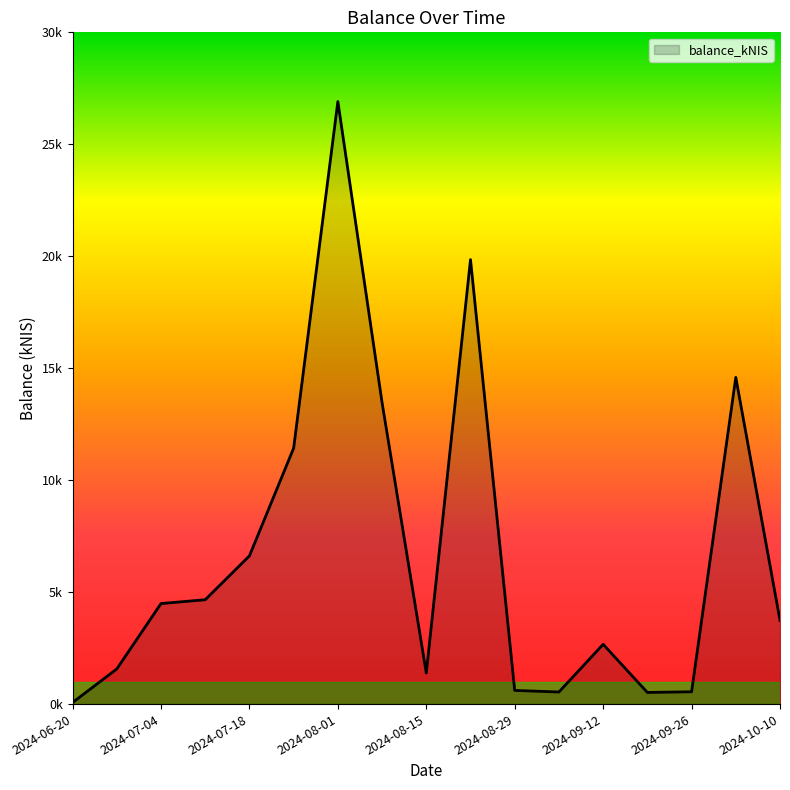

True or false: the data has more than 0 interior local peaks.

True